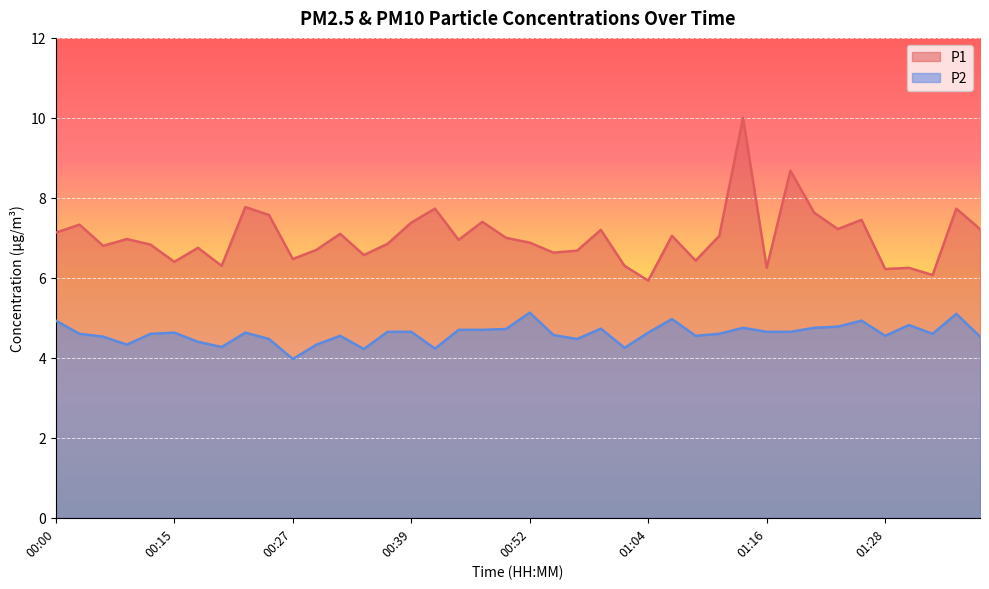

Reading left to right, transcribe all the data shown in this chart.

P1: 00:00=7.1	00:05=7.3	00:08=6.8	00:10=7.0	00:13=6.8	00:15=6.4	00:18=6.8	00:20=6.3	00:22=7.8	00:25=7.6	00:27=6.5	00:30=6.7	00:32=7.1	00:35=6.6	00:37=6.8	00:39=7.4	00:42=7.7	00:44=7.0	00:47=7.4	00:49=7.0	00:52=6.9	00:54=6.6	00:56=6.7	00:59=7.2	01:01=6.3	01:04=5.9	01:06=7.0	01:09=6.4	01:11=7.0	01:14=10.0	01:16=6.2	01:19=8.7	01:21=7.6	01:23=7.2	01:26=7.5	01:28=6.2	01:31=6.2	01:33=6.1	01:36=7.7	01:38=7.2
P2: 00:00=4.9	00:05=4.6	00:08=4.5	00:10=4.3	00:13=4.6	00:15=4.6	00:18=4.4	00:20=4.3	00:22=4.6	00:25=4.5	00:27=4.0	00:30=4.3	00:32=4.5	00:35=4.2	00:37=4.7	00:39=4.7	00:42=4.2	00:44=4.7	00:47=4.7	00:49=4.7	00:52=5.1	00:54=4.6	00:56=4.5	00:59=4.7	01:01=4.2	01:04=4.6	01:06=5.0	01:09=4.5	01:11=4.6	01:14=4.8	01:16=4.7	01:19=4.7	01:21=4.8	01:23=4.8	01:26=4.9	01:28=4.5	01:31=4.8	01:33=4.6	01:36=5.1	01:38=4.5